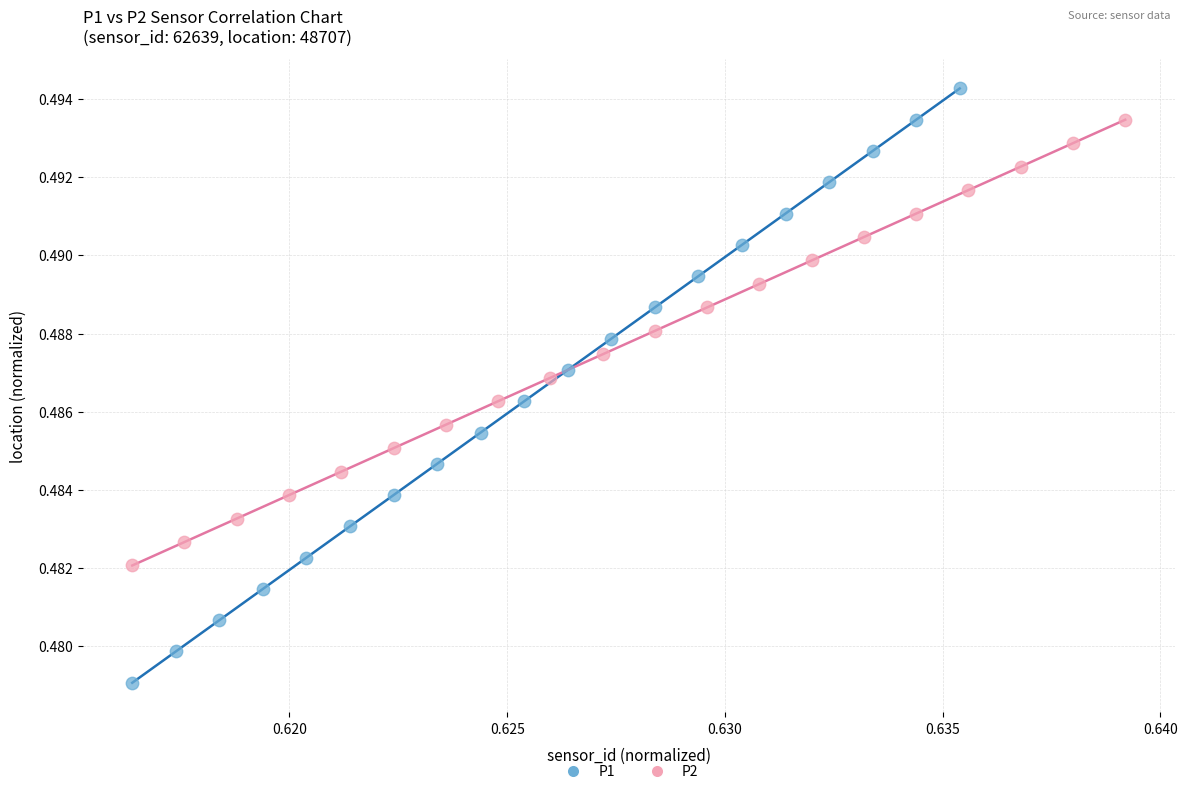

Which series has the largest Y range (max minus min)?

P1